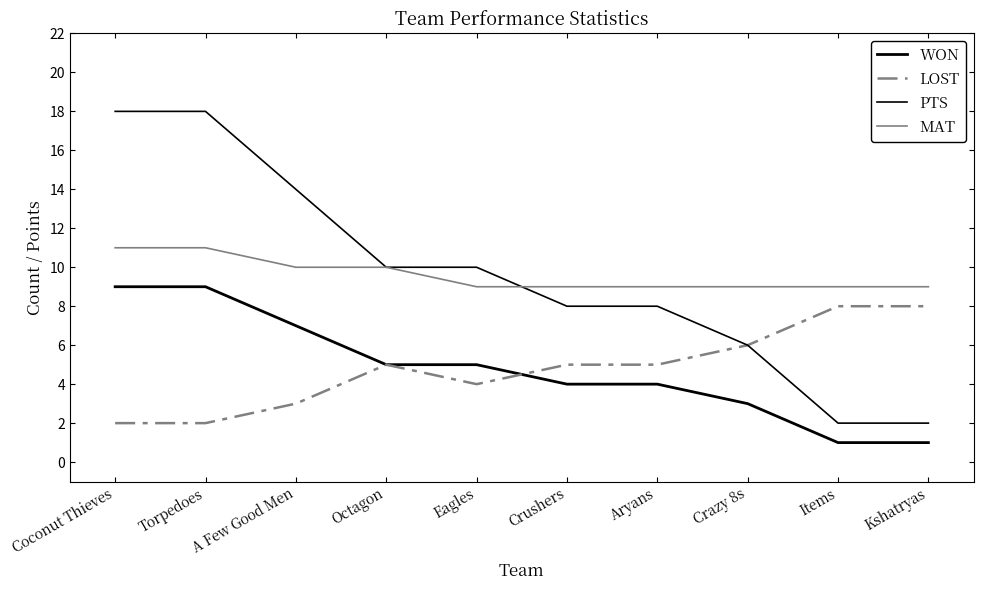

What is the value of the LOST point at the 4th from the left?

5